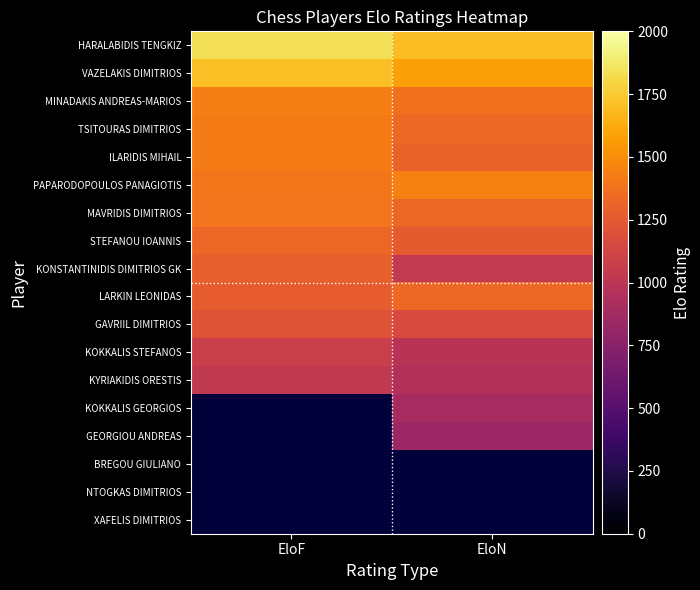

What is the difference between the MAVRIDIS DIMITRIOS values at EloF and EloN?

59.0